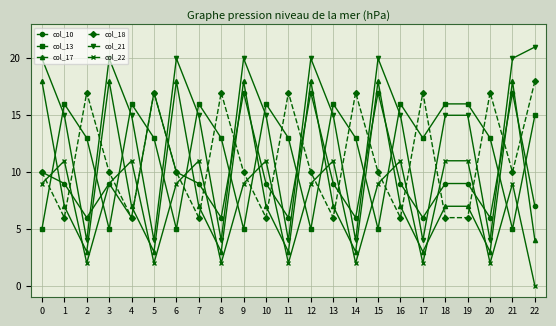

Which series has the largest total across all categories?

col_21